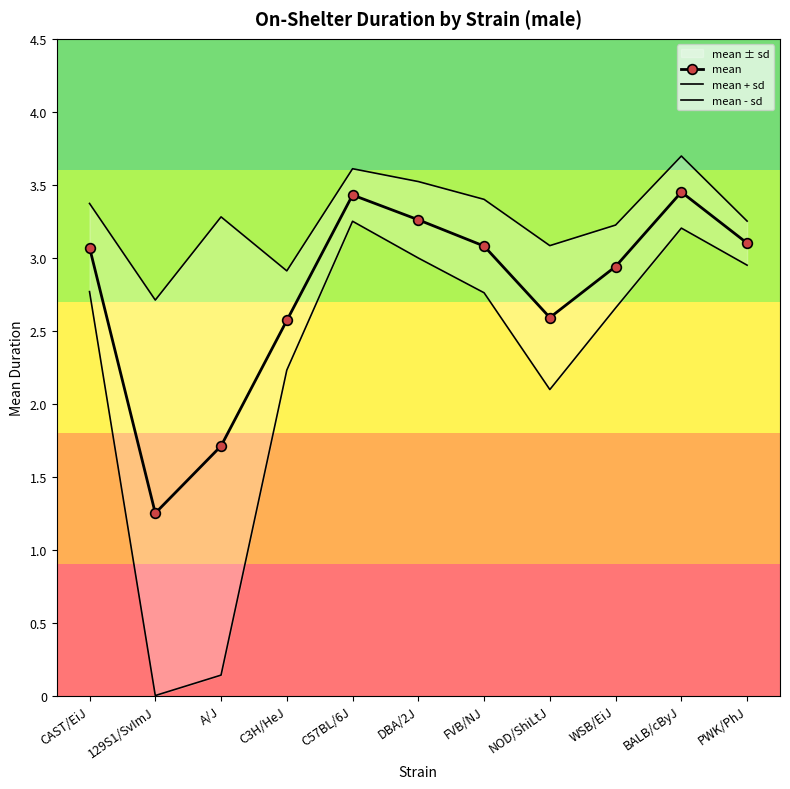

What is the label of the 3rd point from the left?

A/J